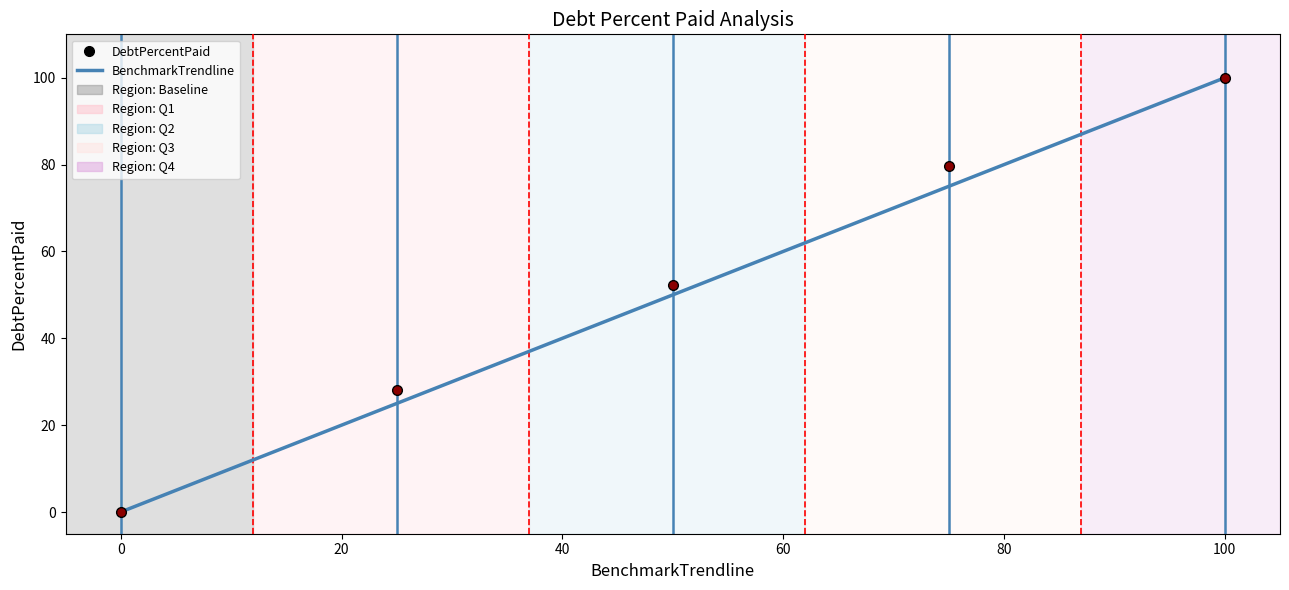

Reading right to left, list all the values displayed in this chart.

DebtPercentPaid: 100.0	79.6	52.3	28.1	0.0
BenchmarkTrendline: 100.0	75.0	50.0	25.0	0.0